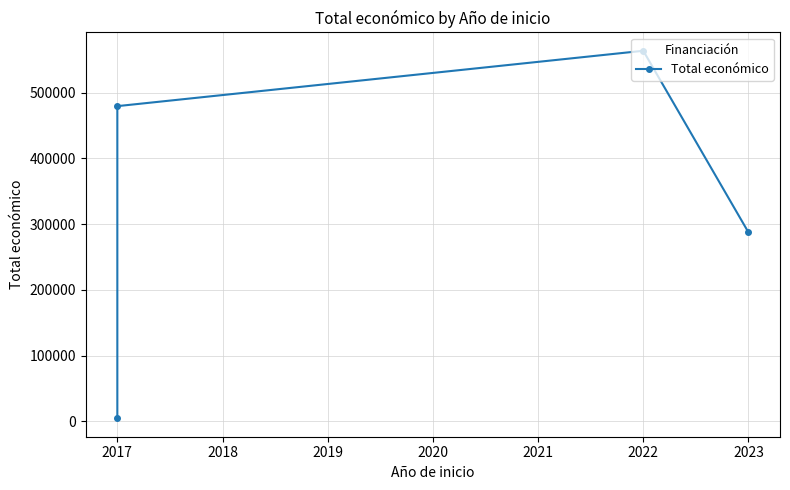

What is the value of the 1st point from the left?

4700